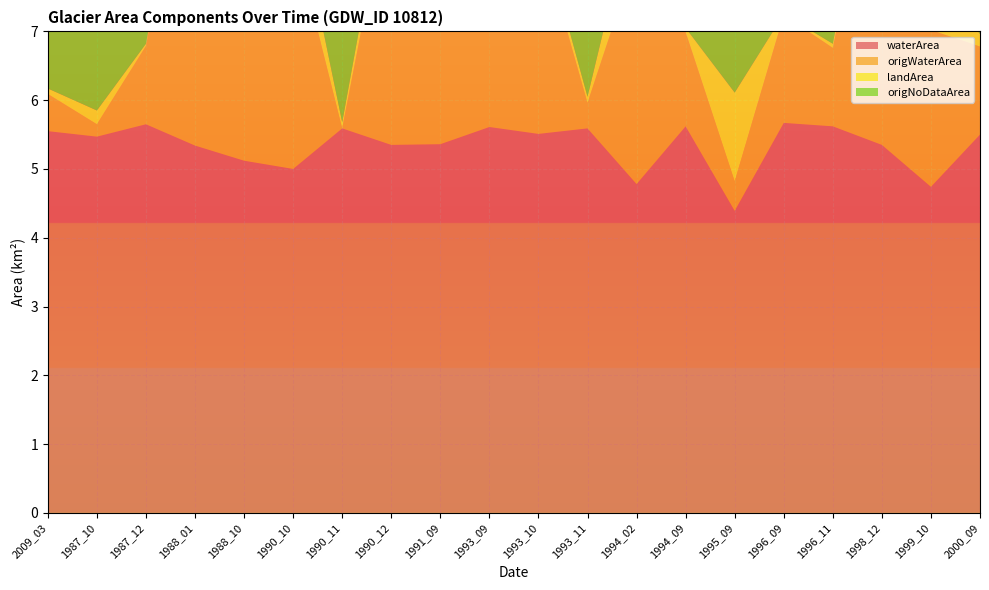

Reading left to right, what are all the values shown in this chart?

waterArea: 2009_03=5.5	1987_10=5.5	1987_12=5.7	1988_01=5.3	1988_10=5.1	1990_10=5.0	1990_11=5.6	1990_12=5.3	1991_09=5.4	1993_09=5.6	1993_10=5.5	1993_11=5.6	1994_02=4.8	1994_09=5.6	1995_09=4.4	1996_09=5.7	1996_11=5.6	1998_12=5.3	1999_10=4.7	2000_09=5.5
origWaterArea: 2009_03=0.5	1987_10=0.2	1987_12=1.1	1988_01=5.1	1988_10=4.5	1990_10=3.4	1990_11=0.0	1990_12=3.9	1991_09=5.0	1993_09=2.3	1993_10=3.0	1993_11=0.4	1994_02=3.3	1994_09=1.4	1995_09=0.4	1996_09=1.6	1996_11=1.1	1998_12=4.9	1999_10=2.3	2000_09=1.3
landArea: 2009_03=0.1	1987_10=0.2	1987_12=0.0	1988_01=0.3	1988_10=0.6	1990_10=0.7	1990_11=0.1	1990_12=0.3	1991_09=0.3	1993_09=0.1	1993_10=0.2	1993_11=0.1	1994_02=0.9	1994_09=0.1	1995_09=1.3	1996_09=0.0	1996_11=0.1	1998_12=0.3	1999_10=0.9	2000_09=0.2
origNoDataArea: 2009_03=5.1	1987_10=5.3	1987_12=4.5	1988_01=0.2	1988_10=0.6	1990_10=1.6	1990_11=5.6	1990_12=1.4	1991_09=0.3	1993_09=3.4	1993_10=2.6	1993_11=5.3	1994_02=1.5	1994_09=4.3	1995_09=4.0	1996_09=4.1	1996_11=4.5	1998_12=0.5	1999_10=2.5	2000_09=4.4